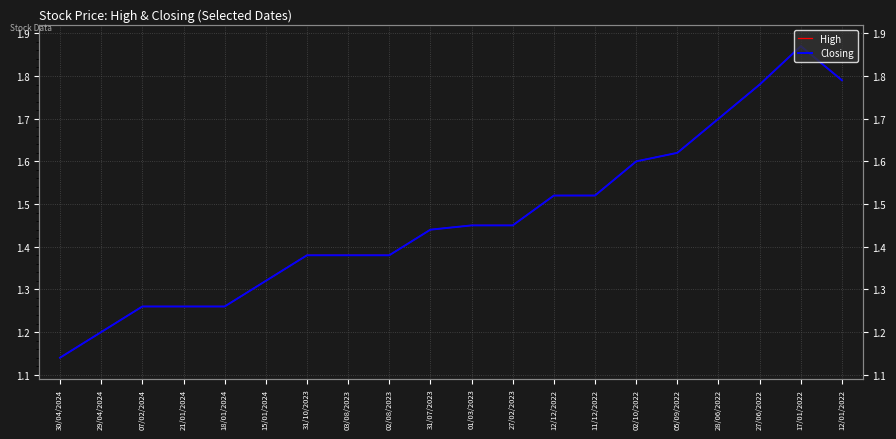

Which category has the lowest value in the Closing series?

30/04/2024